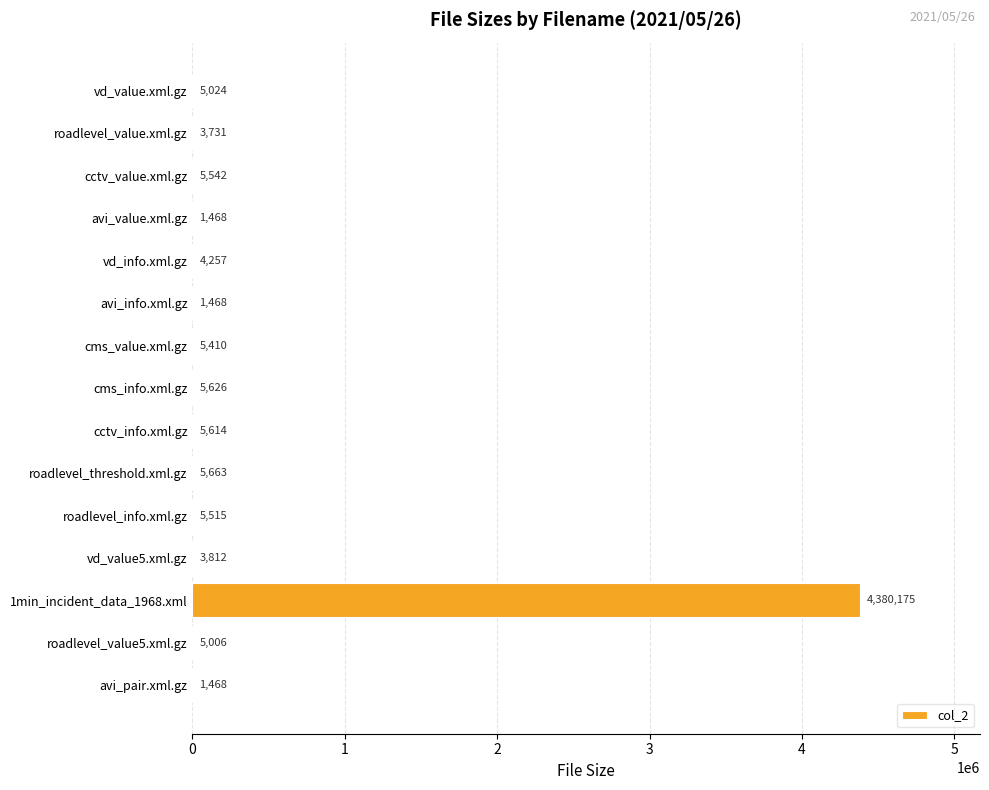

The chart shows a value of 1468 at avi_pair.xml.gz. True or false?

True